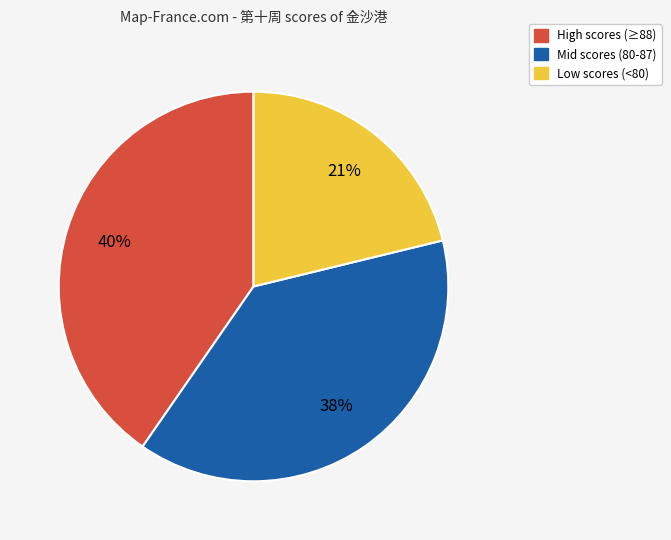

Do Low scores (<80) and Mid scores (80-87) together represent more than half of the pie?

Yes